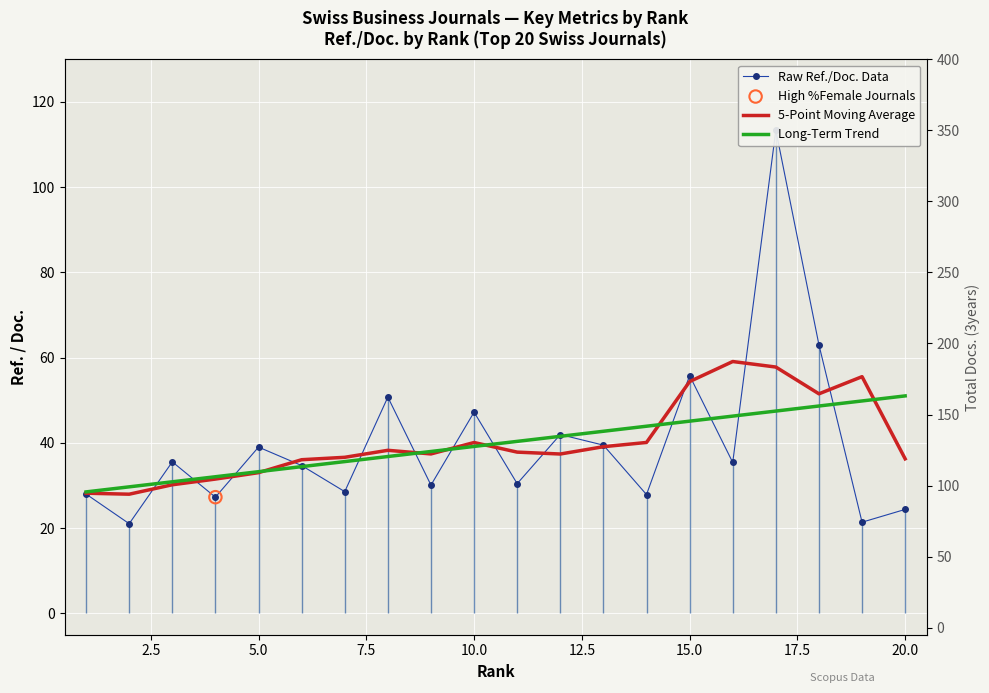

Is the value of Long-Term Trend at 13 greater than the value of Raw Ref./Doc. Data at 17?

No